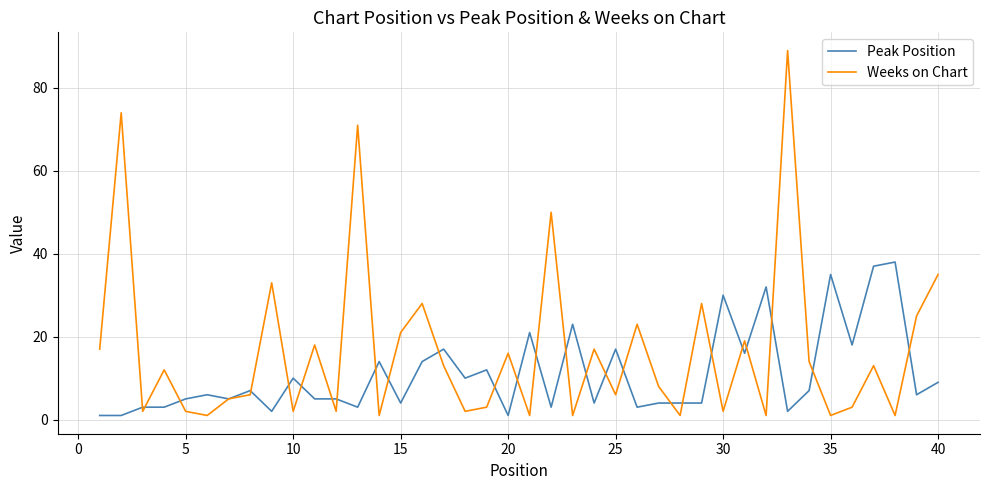

Reading right to left, transcribe all the data shown in this chart.

Peak Position: 9	6	38	37	18	35	7	2	32	16	30	4	4	4	3	17	4	23	3	21	1	12	10	17	14	4	14	3	5	5	10	2	7	5	6	5	3	3	1	1
Weeks on Chart: 35	25	1	13	3	1	14	89	1	19	2	28	1	8	23	6	17	1	50	1	16	3	2	13	28	21	1	71	2	18	2	33	6	5	1	2	12	2	74	17